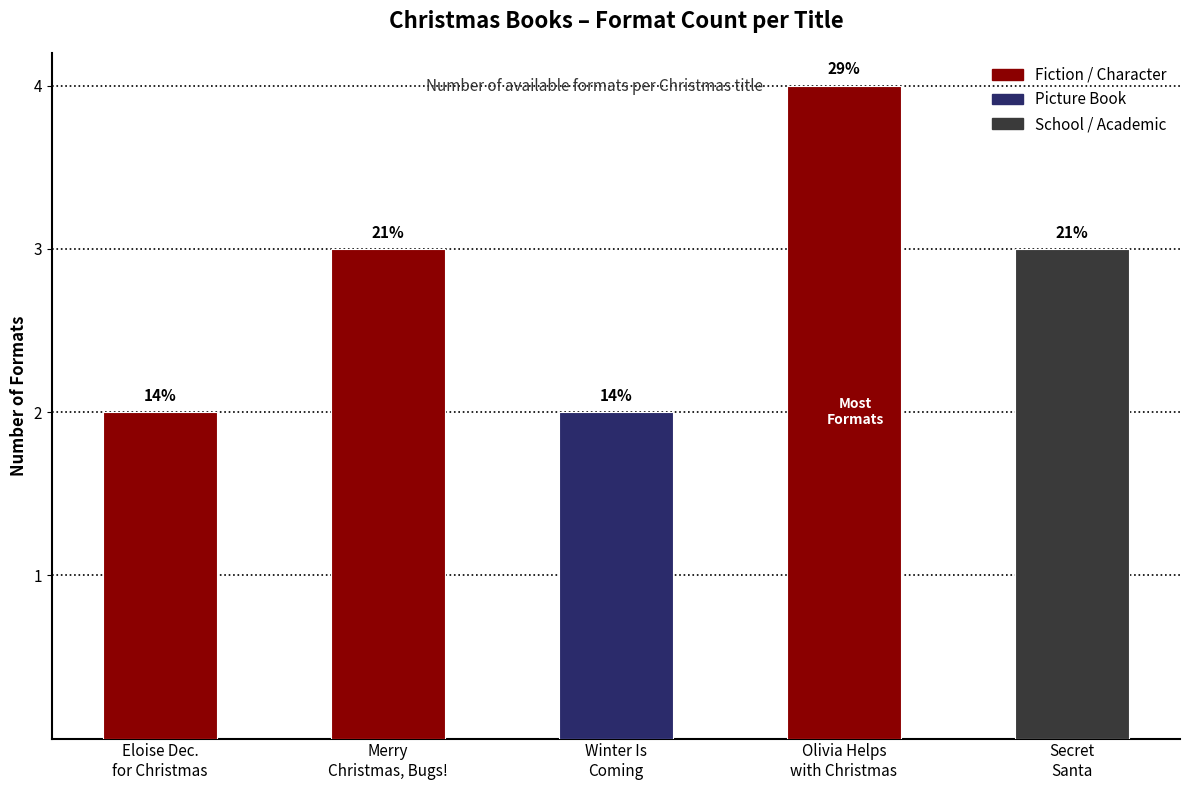

How many bars are there in total?

5